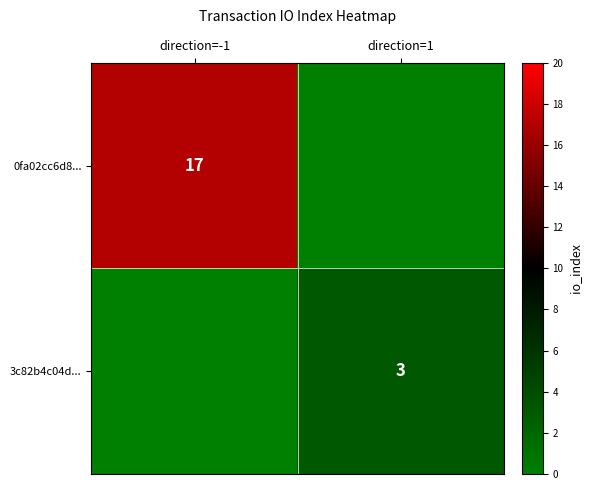

Between direction=1 and direction=-1, which is larger?

direction=-1